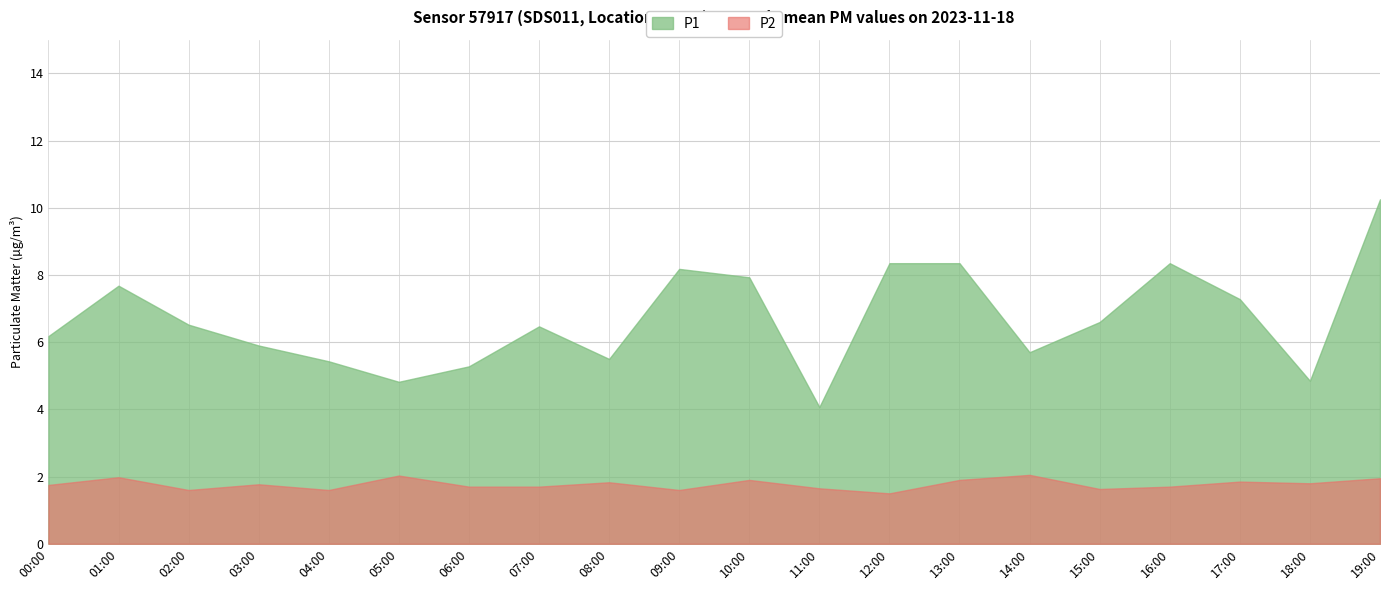

What value does the P2 series have at 03:00?

1.8